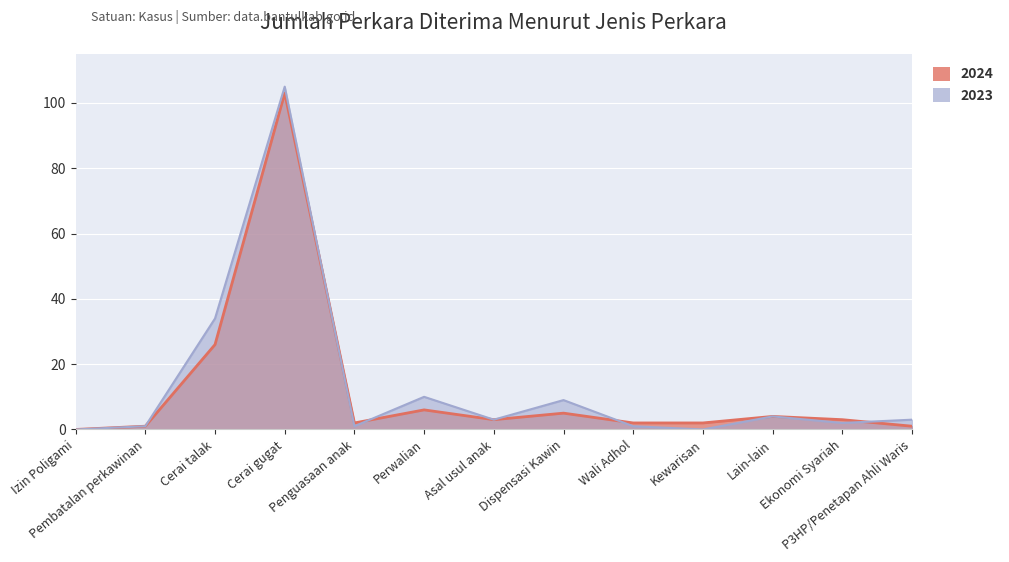

Is it true that 2024 equals 3 at Asal usul anak?

True